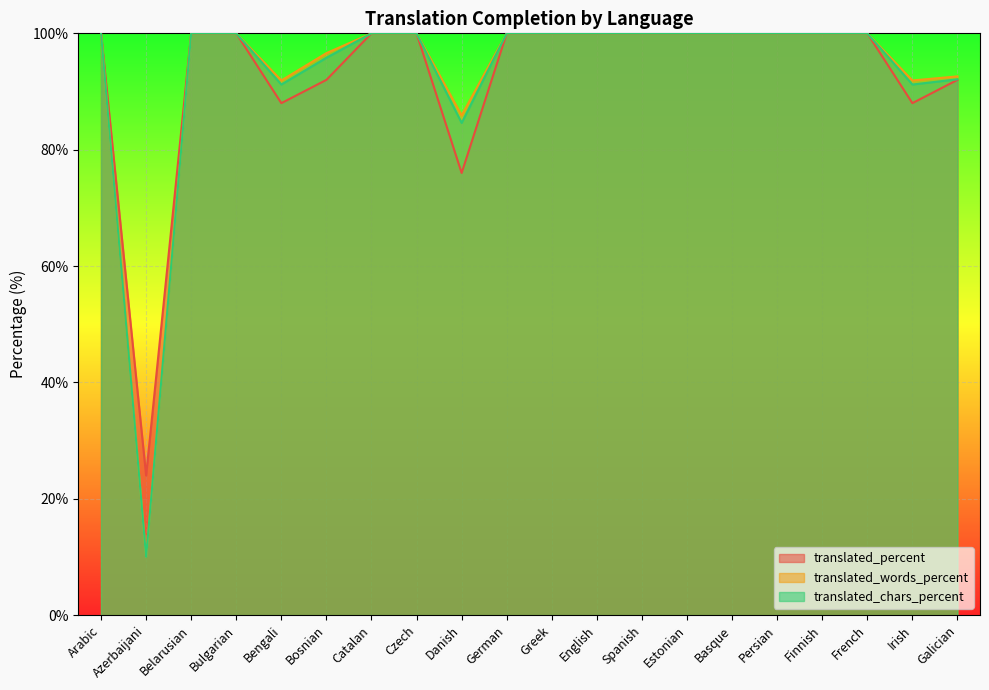

At how many categories does at least one series exceed 62?

19